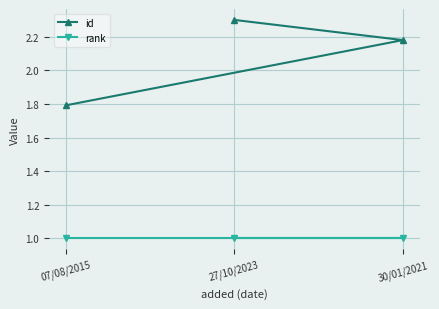

Which category has the lowest value across all series?

07/08/2015